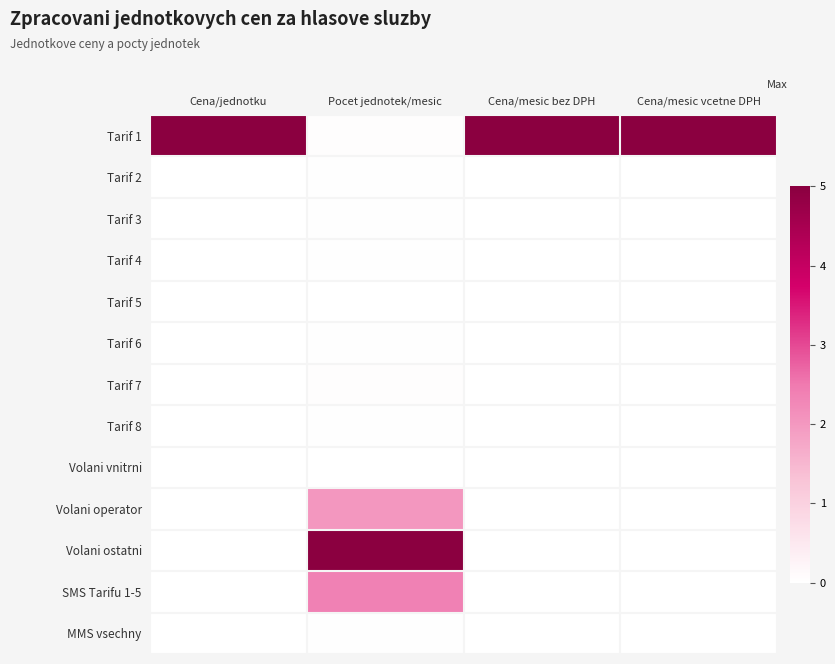

What is the greatest value displayed?

5.0